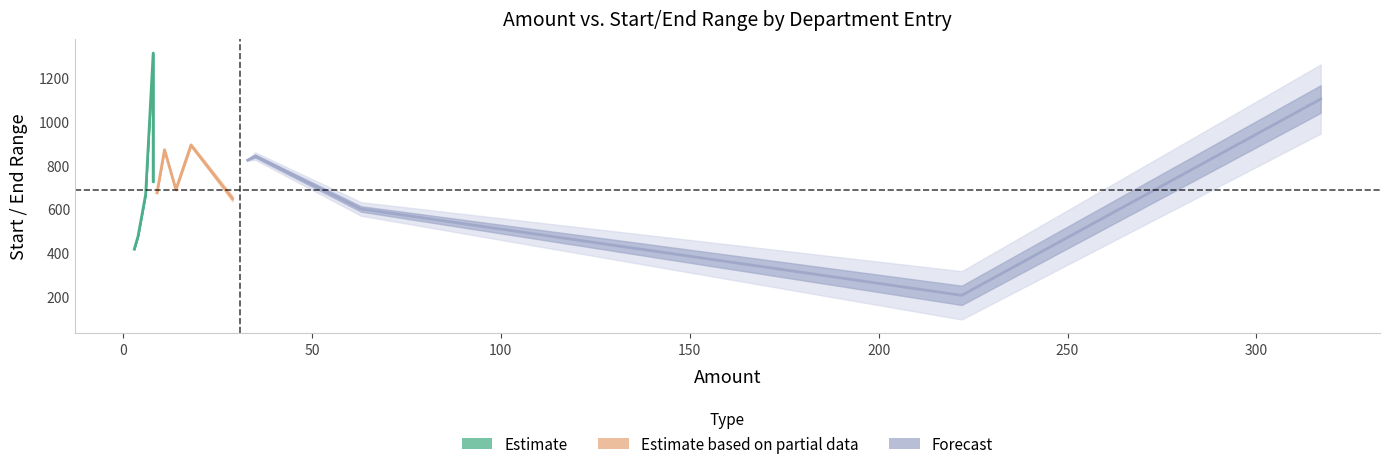

The value of end at 4 is 596. True or false?

False